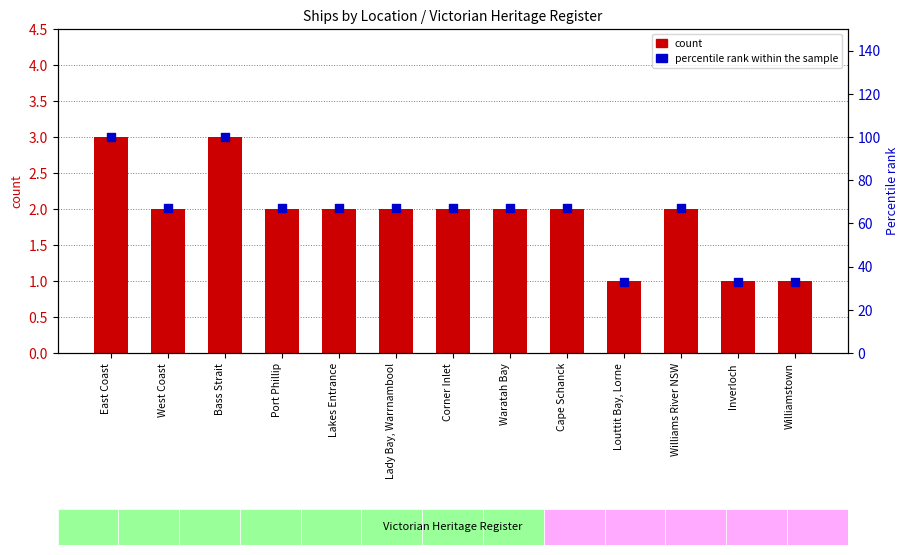

What is the total value across all series at East Coast?

103